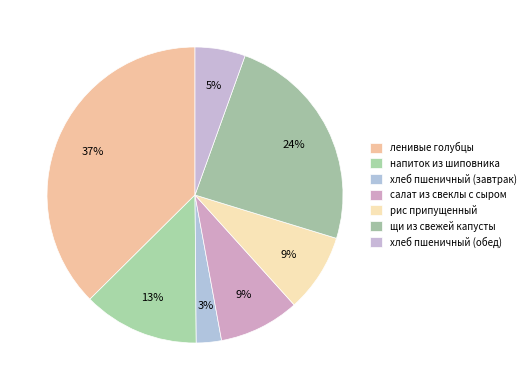

Which category has the biggest portion of the pie?

ленивые голубцы